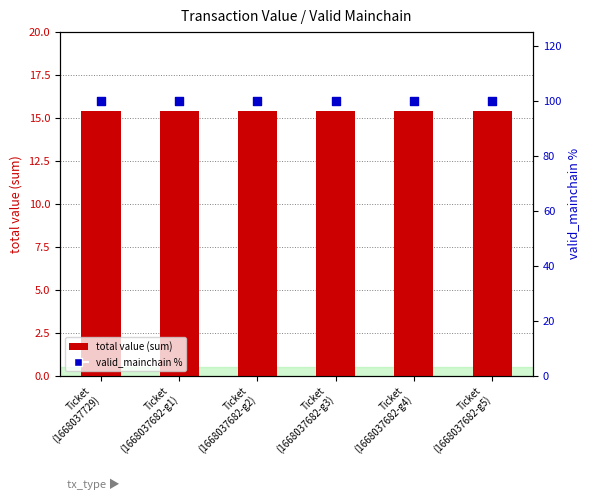

Which series has the largest Y range (max minus min)?

total value (sum)